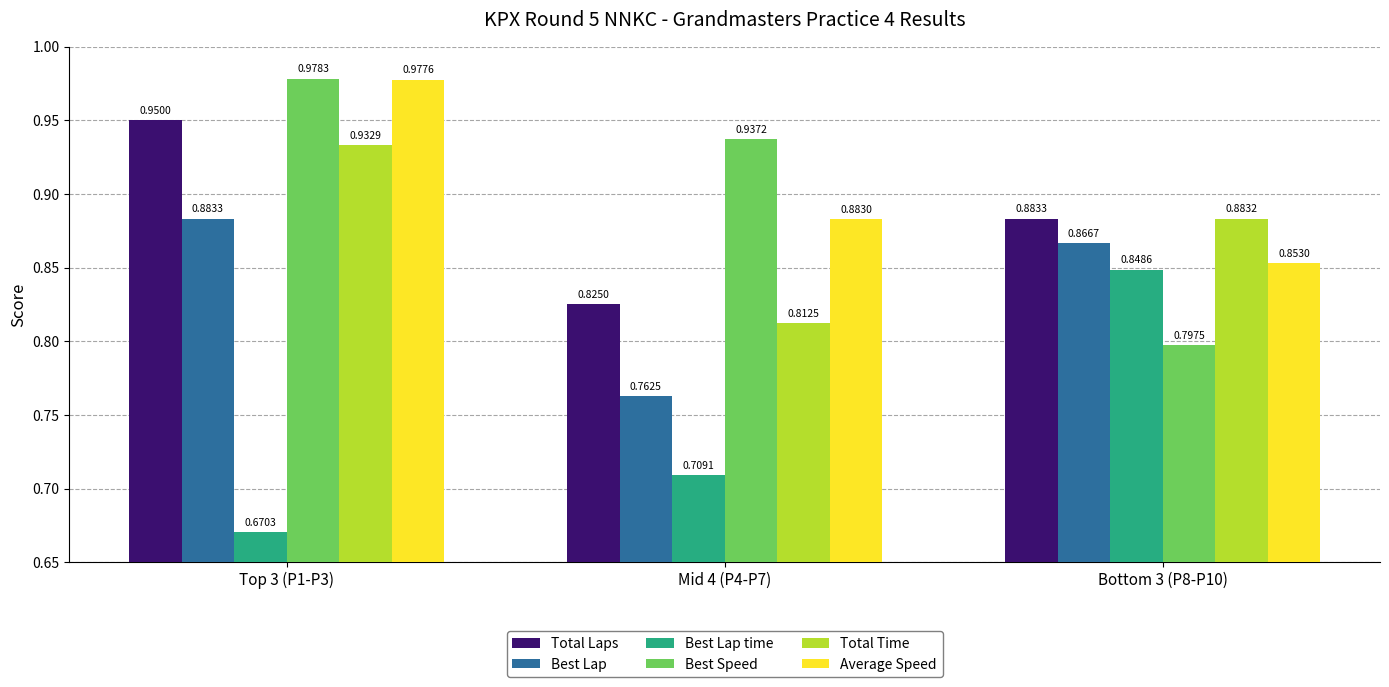

What is the difference between the highest and lowest values at Top 3 (P1-P3)?

0.3